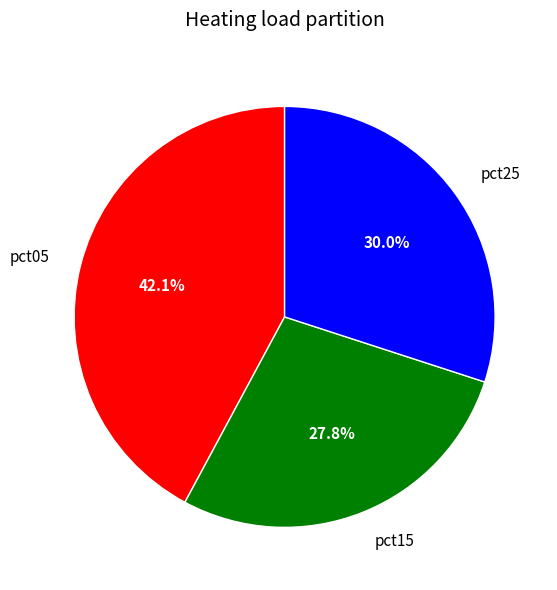

Which slice is the smallest?

pct15